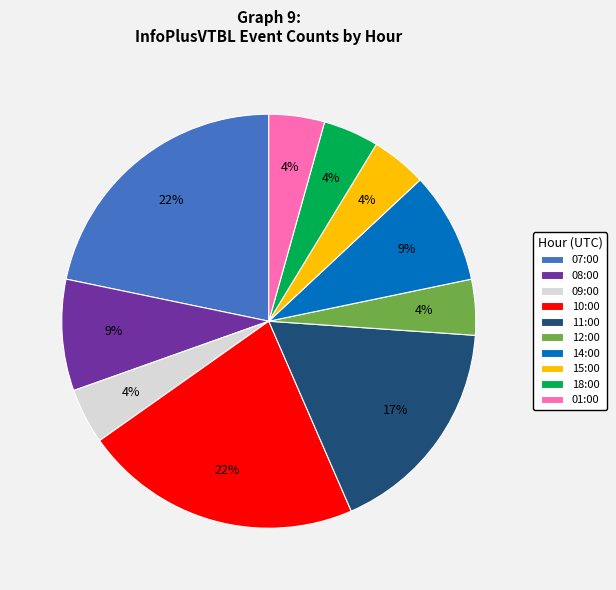

Is it true that 11:00 is 23% of the pie?

False